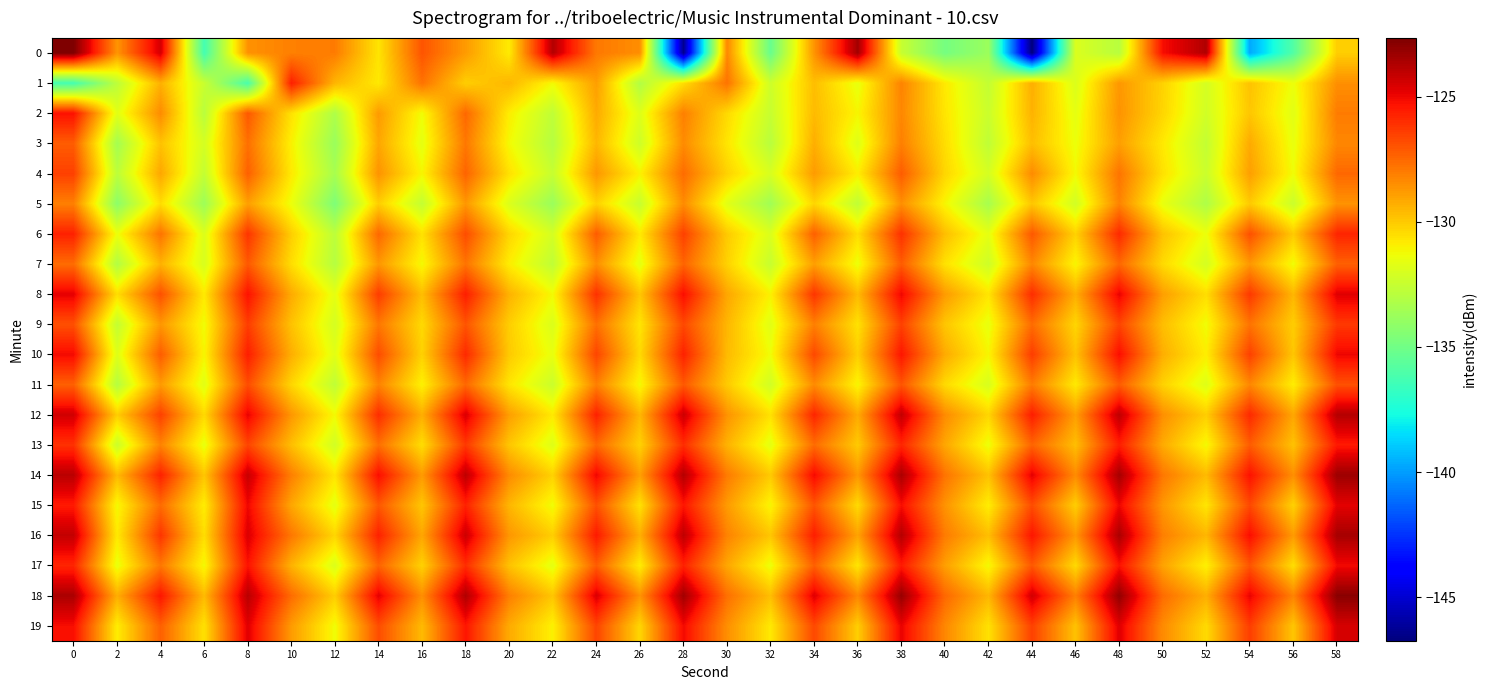

List the series in order of their peak value, lowest first.

5, 3, 7, 11, 4, 9, 6, 1, 13, 2, 17, 10, 15, 8, 19, 12, 16, 14, 18, 0